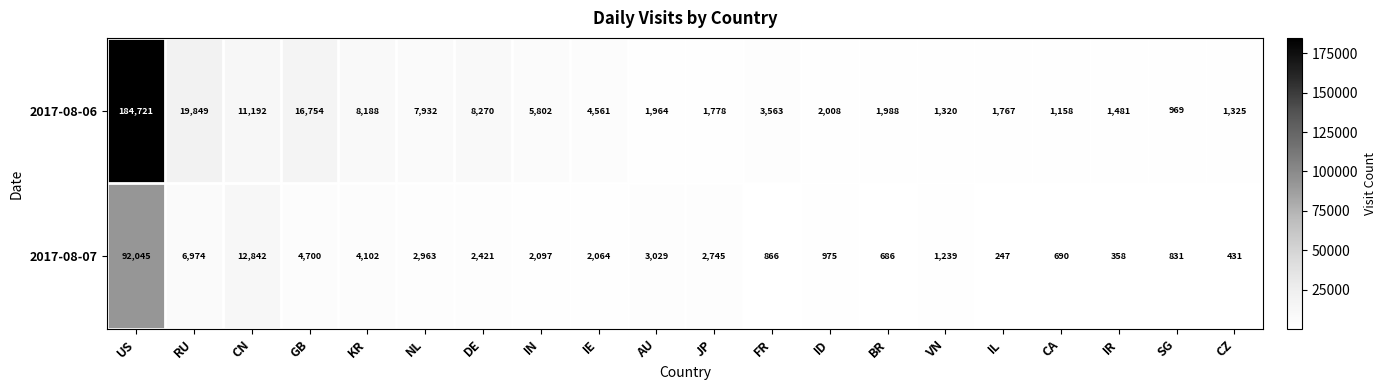

What is the difference between the highest and lowest values at RU?

12875